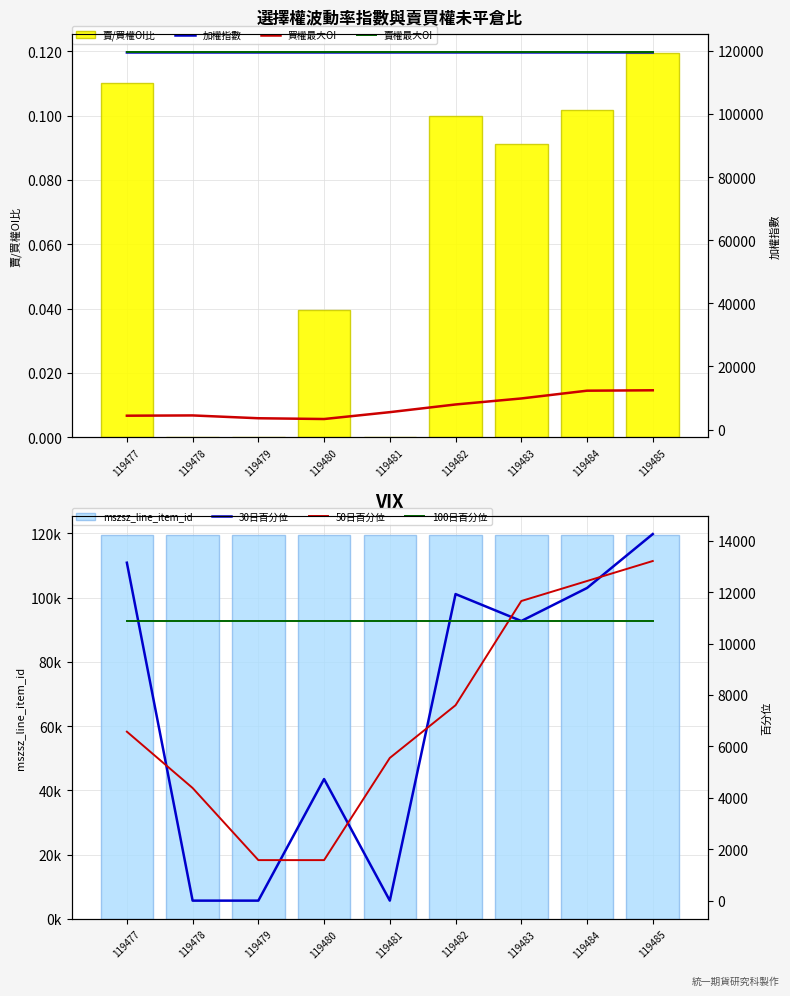

Which series has the largest range (max minus min)?

id